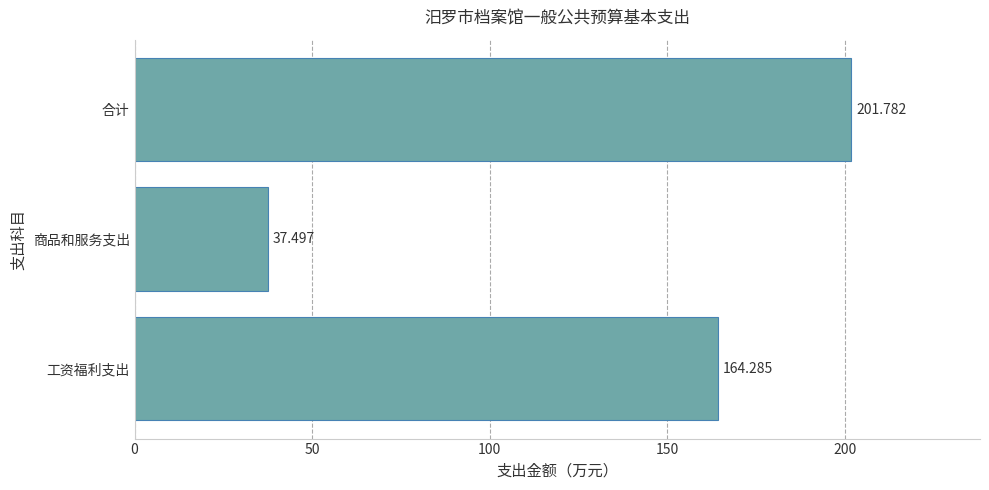

Which has a higher value, 工资福利支出 or 商品和服务支出?

工资福利支出